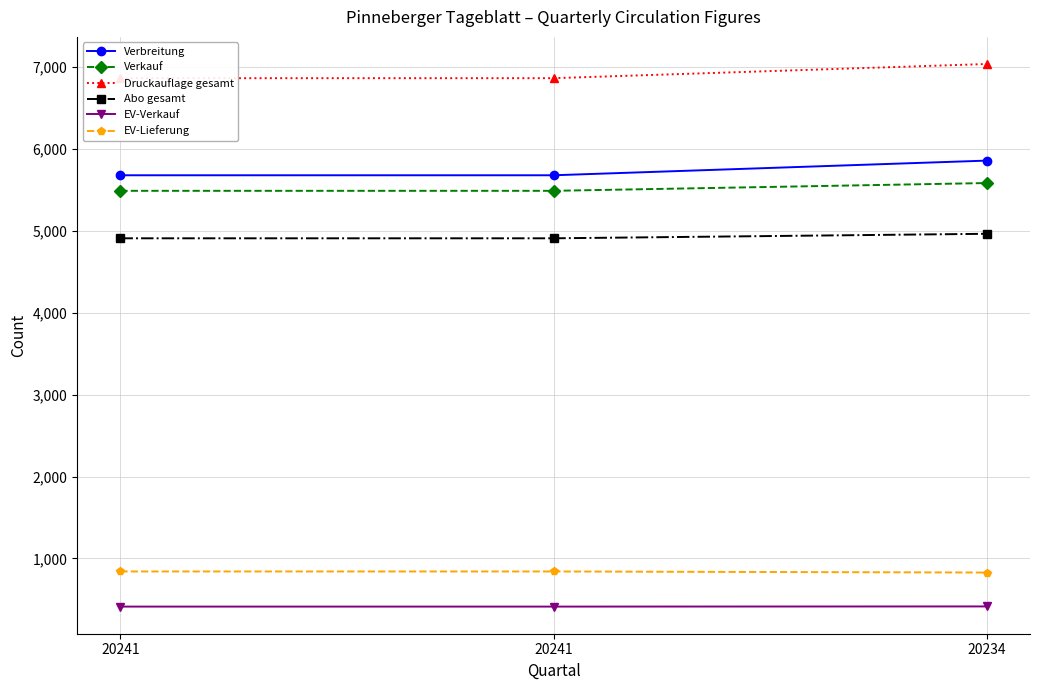

What is the value of the EV-Lieferung point at the 1st from the left?

841